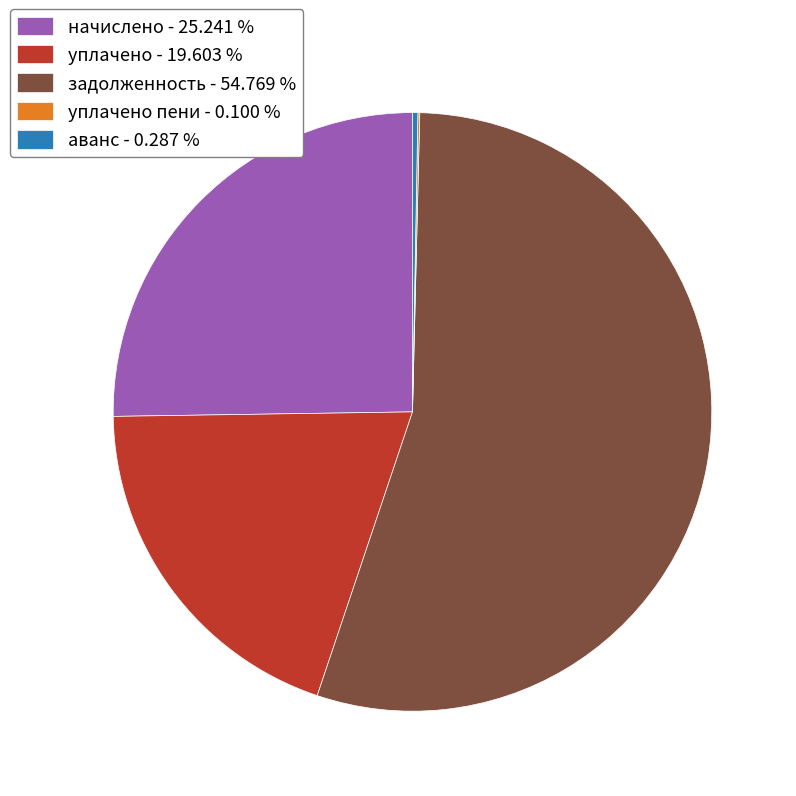

What is the ratio of the value at задолженность - 54.769 % to the value at начислено - 25.241 %?

2.2